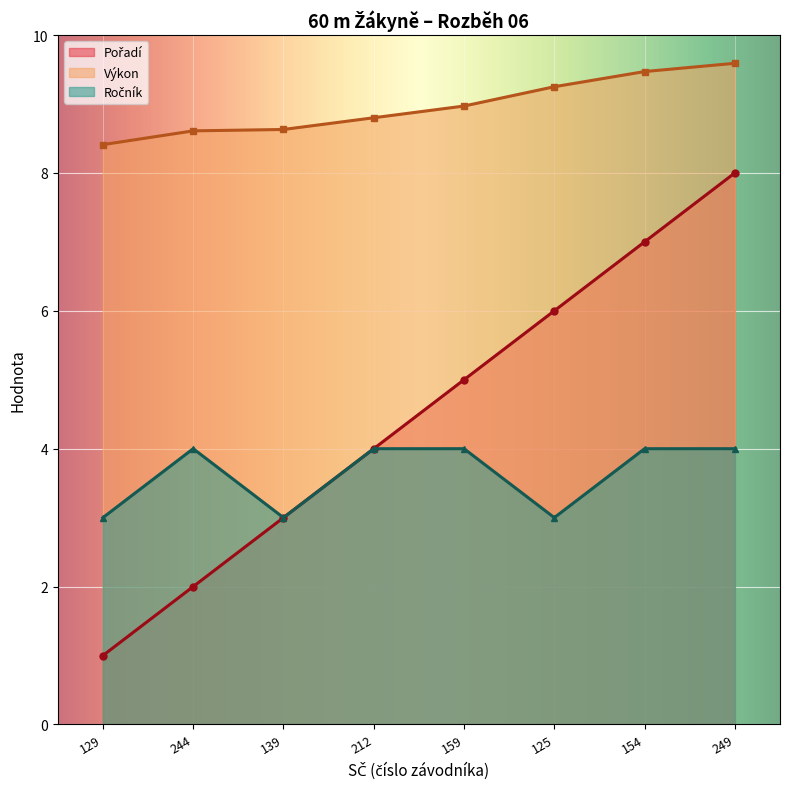

True or false: Ročník and Pořadí cross at least once.

False